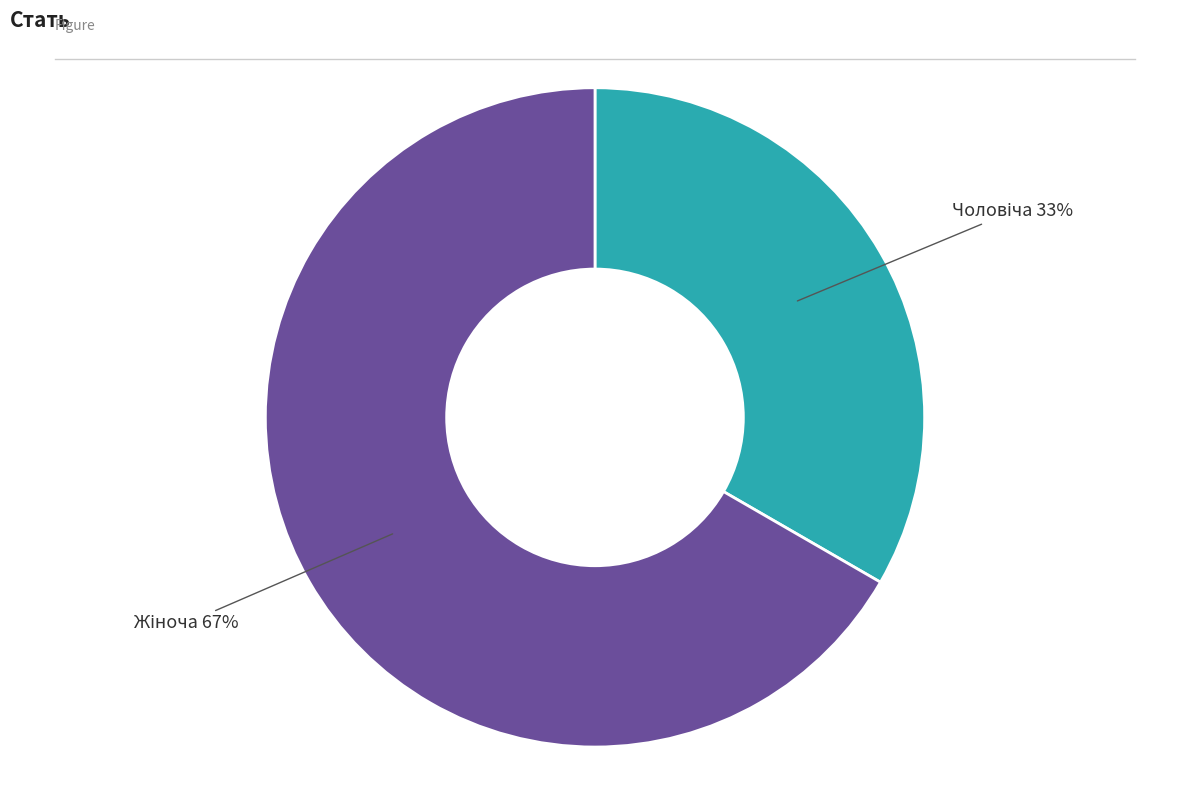

To the nearest percent, what is the average slice percentage?

50%